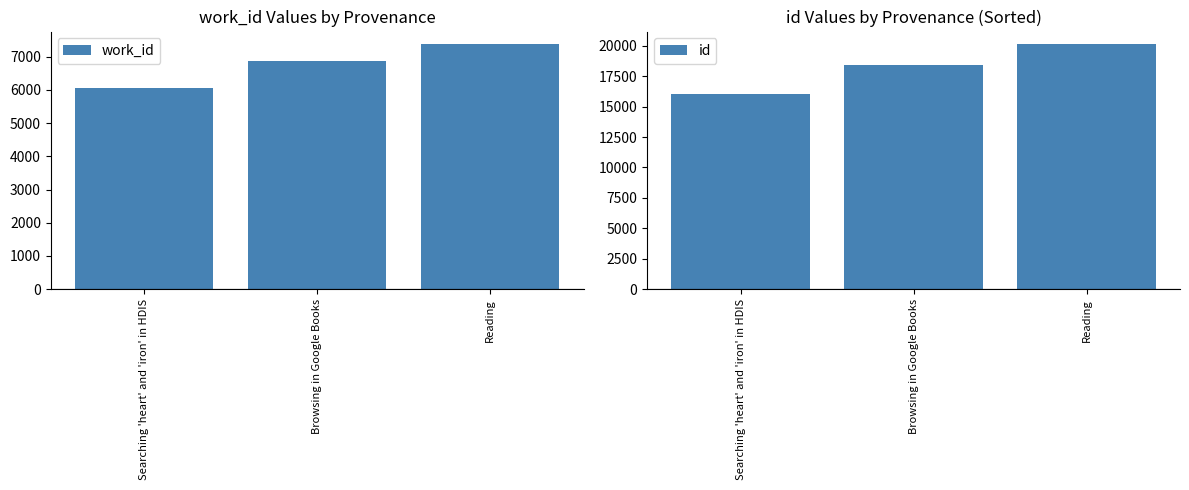

Are the bars horizontal?

No